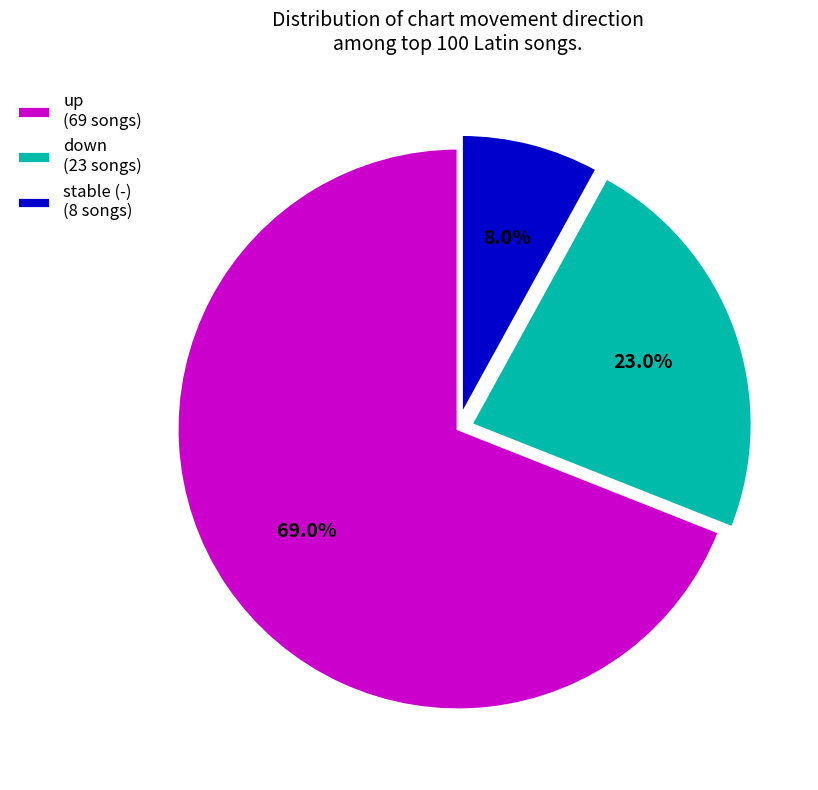

Which category accounts for the majority?

up (69 songs)